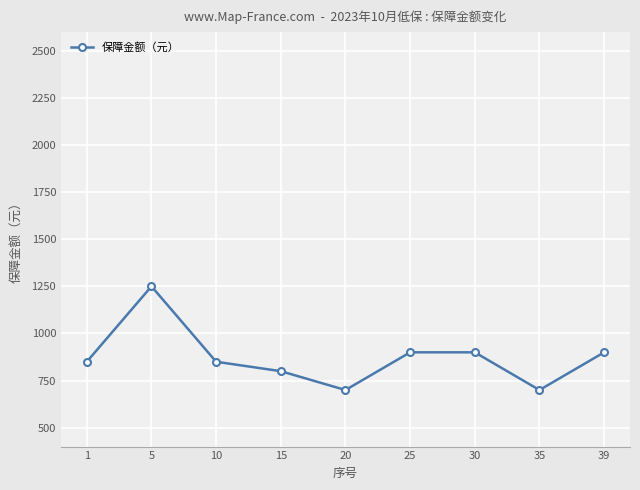

What is the sum of the values at 1 and 10?

1700